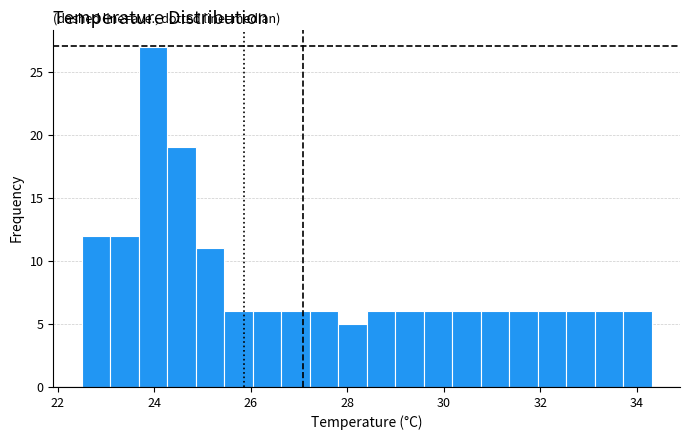

Around what value on the x-axis is the tallest bar? Give the approximate position of its centre, as read against the axis.

24.0